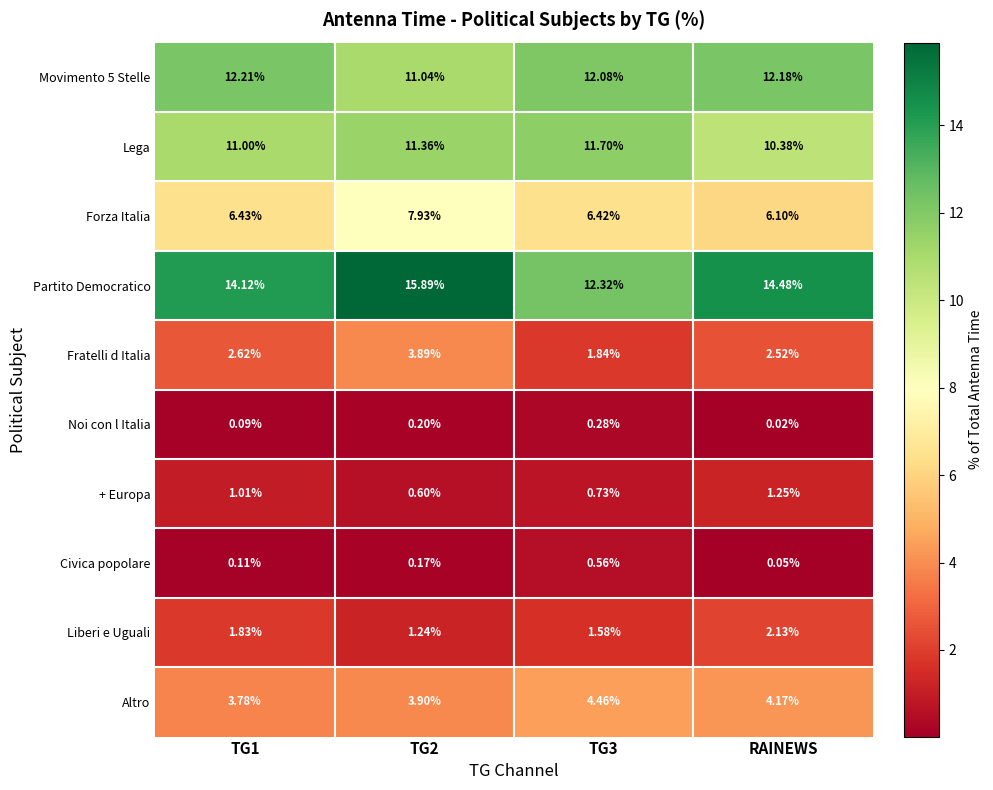

Which series has the largest total across all categories?

Partito Democratico